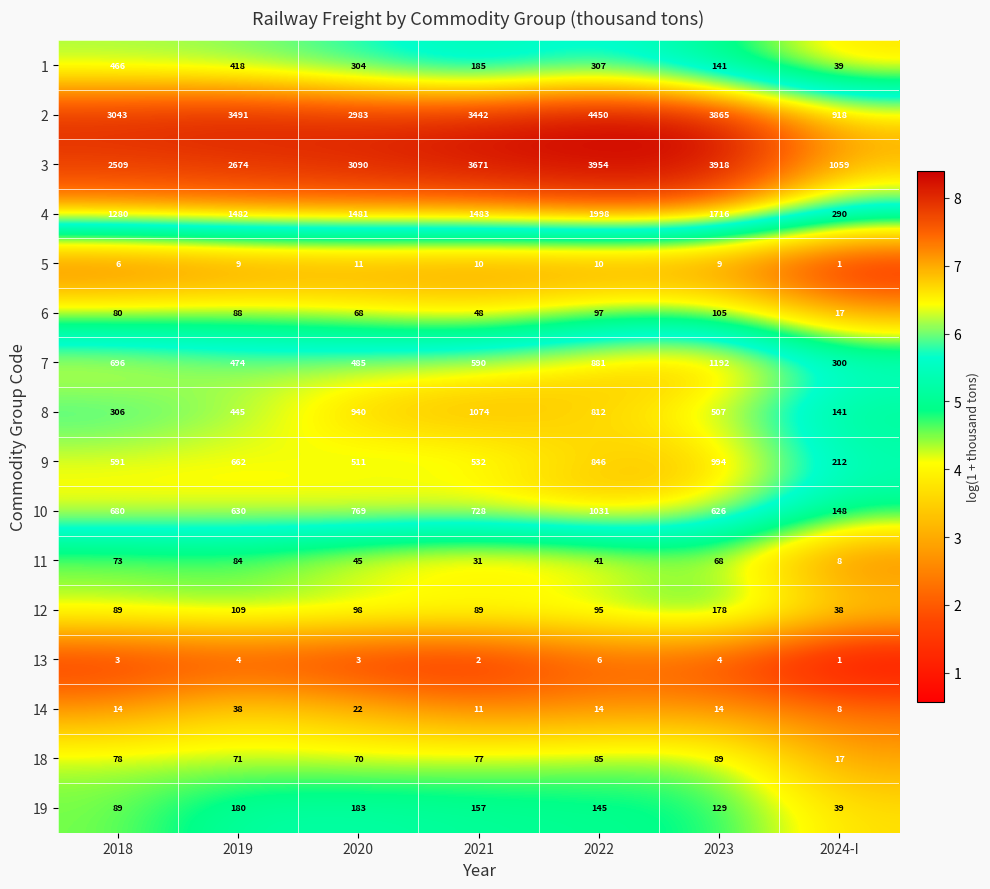

What is the difference between the highest and lowest values at 2021?

3669